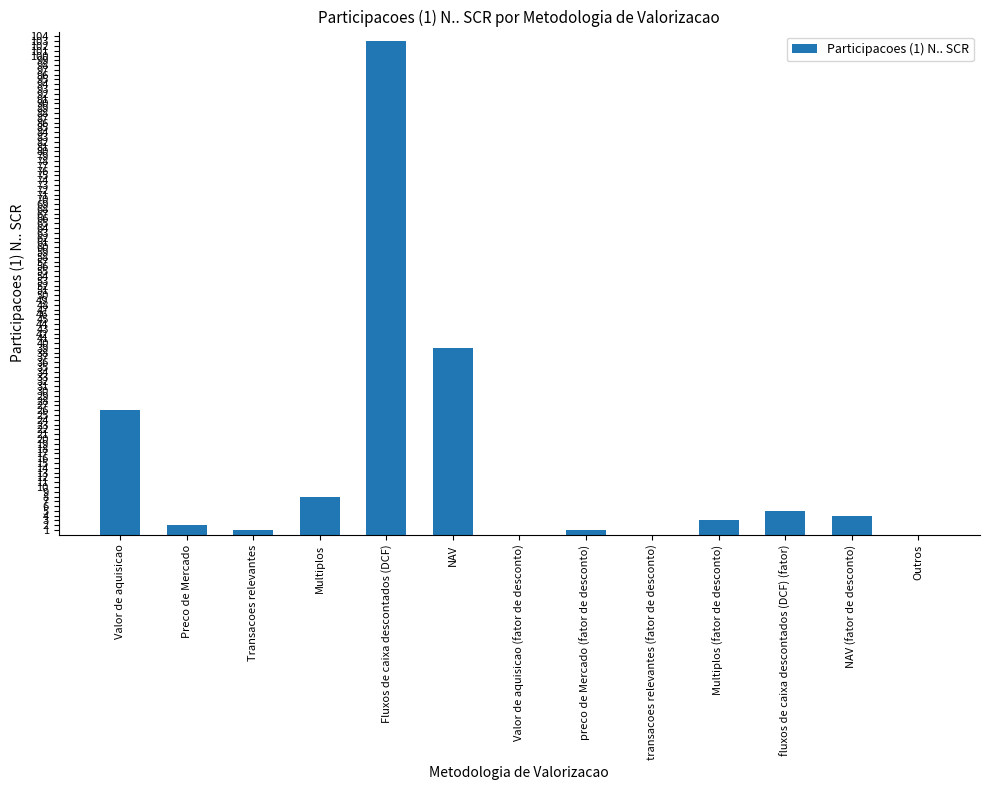

Between fluxos de caixa descontados (DCF) (fator) and Multiplos, which is larger?

Multiplos